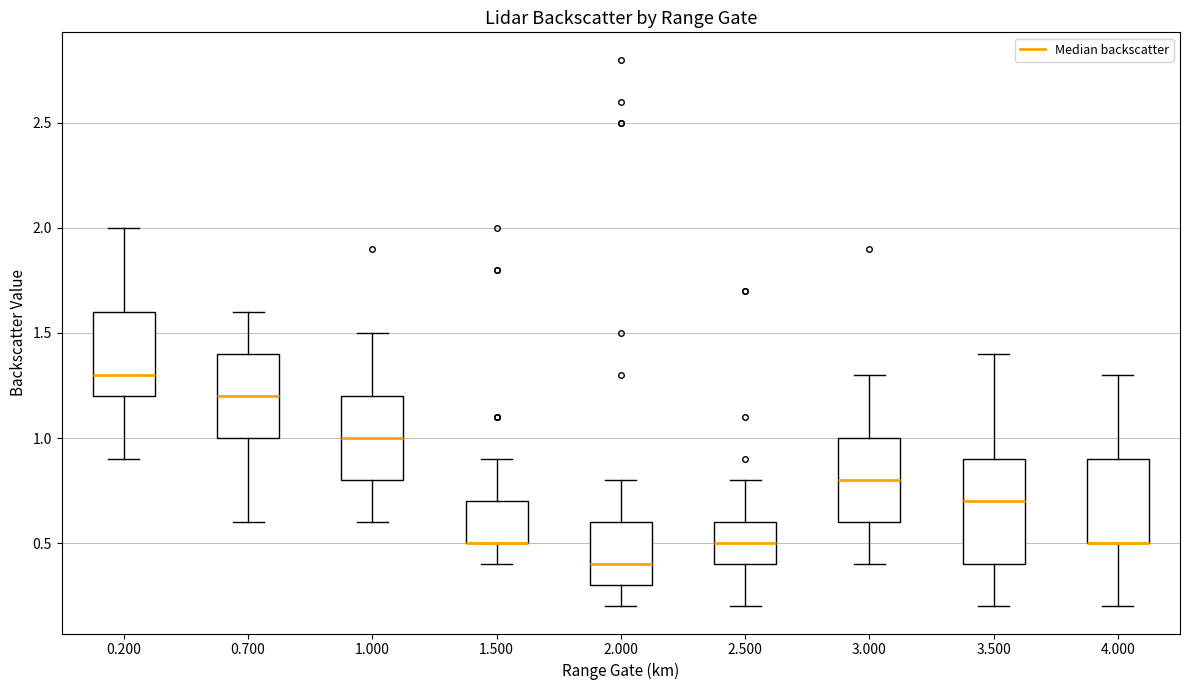

Where does the upper whisker of the box at x = 1.000 end on the y-axis? The values are not printed on the chart, so give them approximately, as read against the axis.

1.5